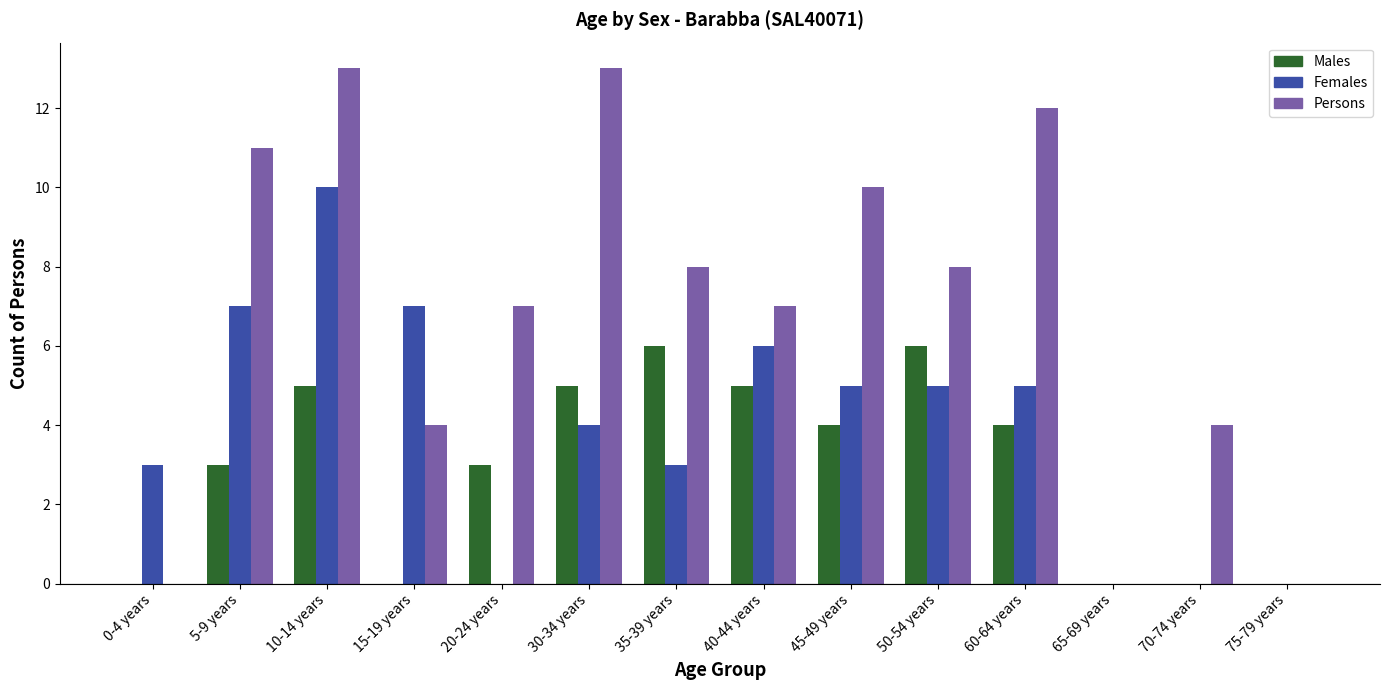

Is the value of Males at 60-64 years greater than the value of Persons at 5-9 years?

No